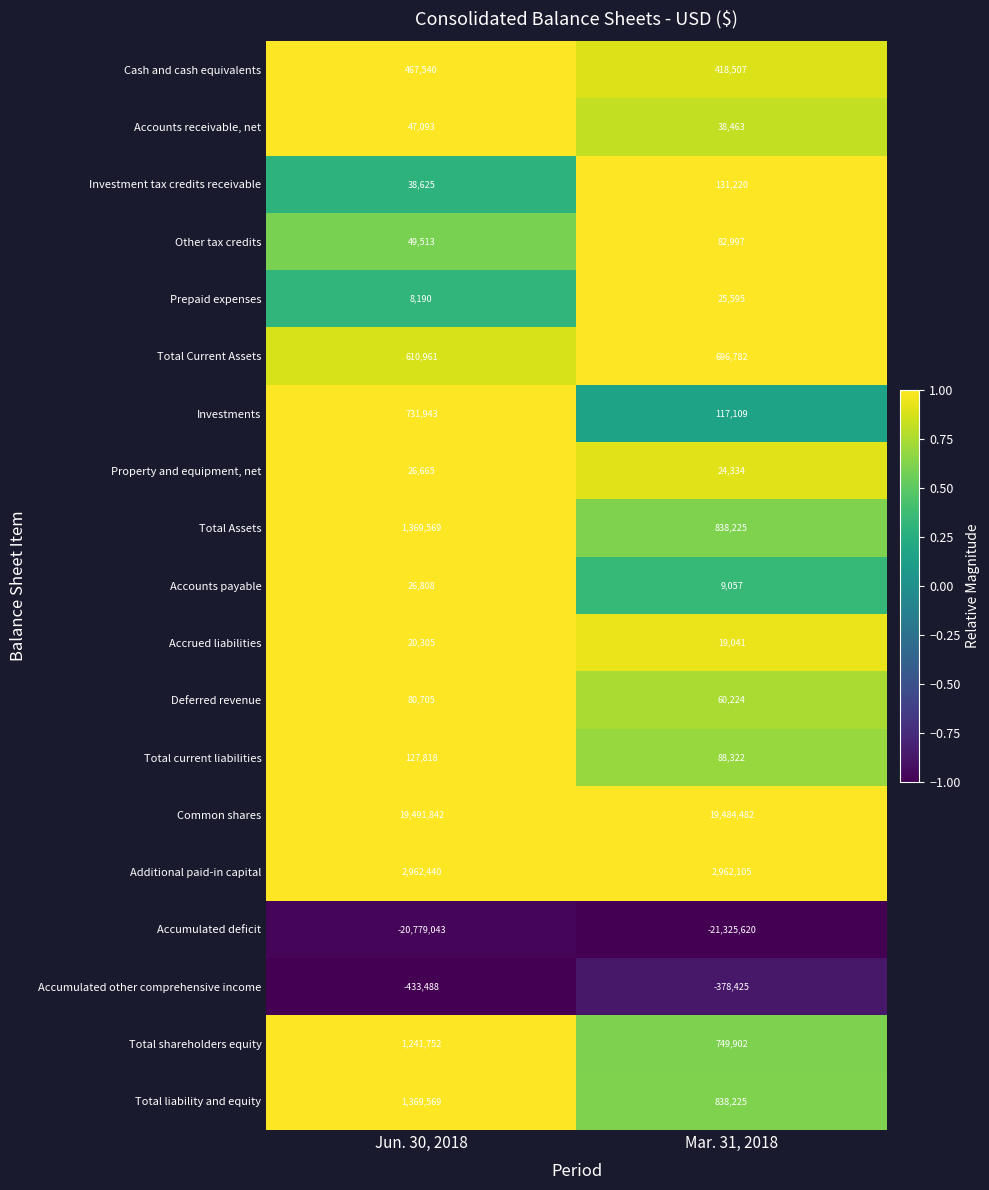

Which category has the highest value across all series?

Jun. 30, 2018